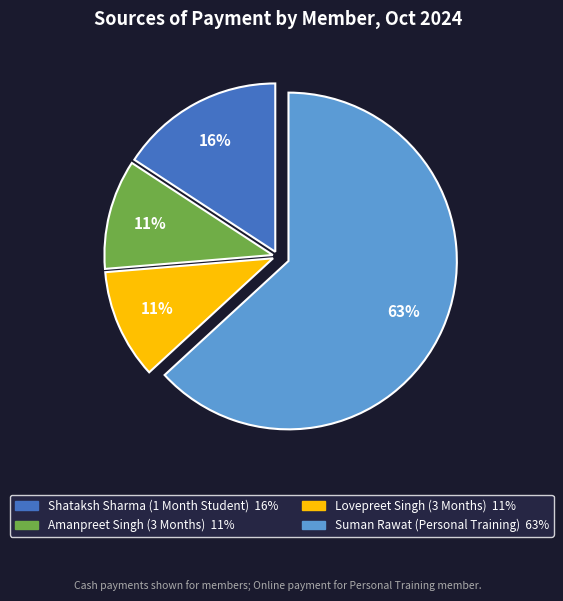

Approximately how many times larger is the value at Shataksh Sharma (1 Month Student) compared to Lovepreet Singh (3 Months)?

1.5